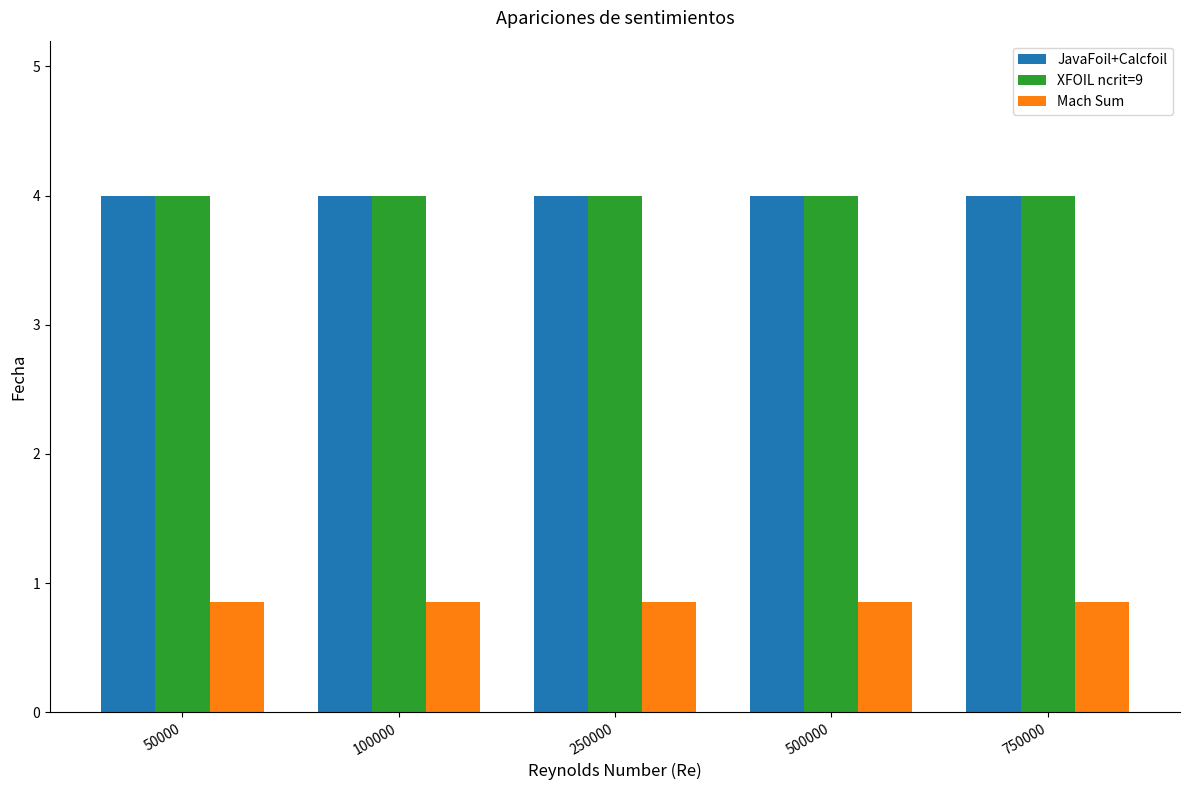

The value of JavaFoil+Calcfoil at 250000 is 6.7. True or false?

False